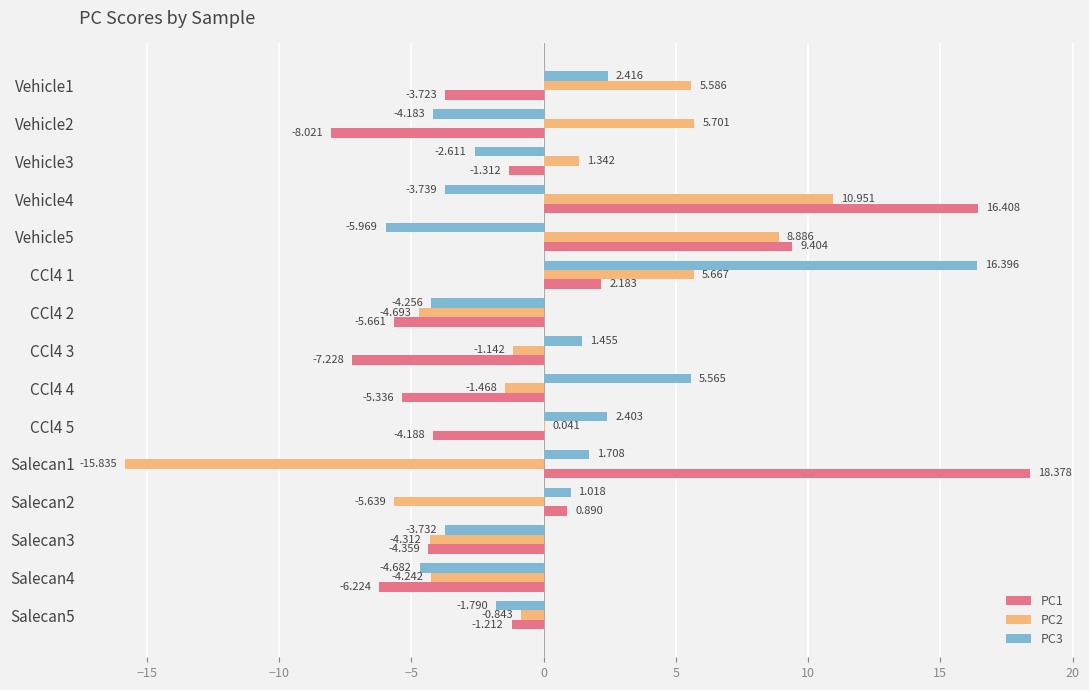

How many distinct data groups are displayed?

3